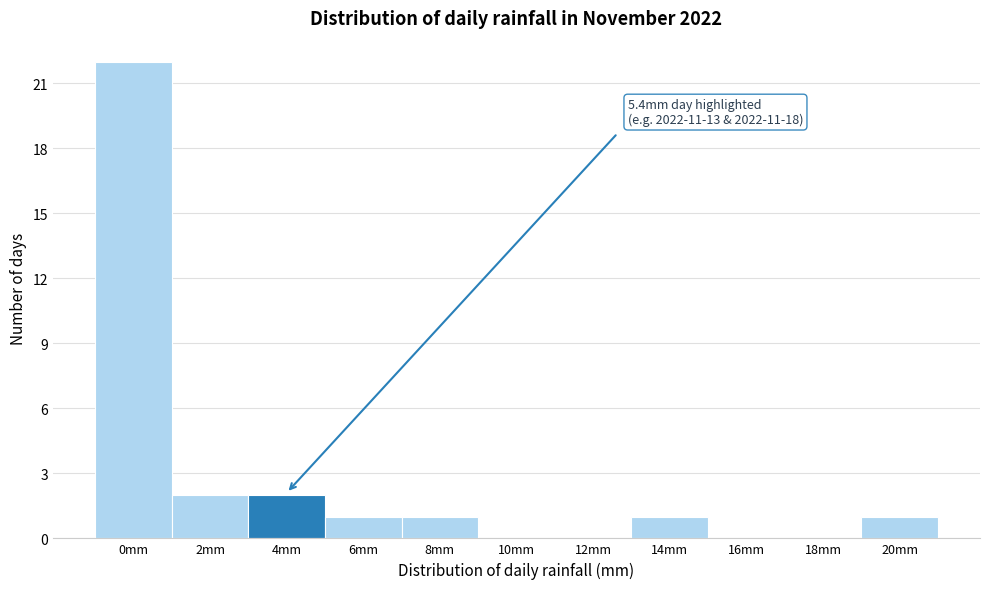

Reading left to right, what are all the values shown in this chart?

0mm=22	2mm=2	4mm=2	6mm=1	8mm=1	10mm=0	12mm=0	14mm=1	16mm=0	18mm=0	20mm=1